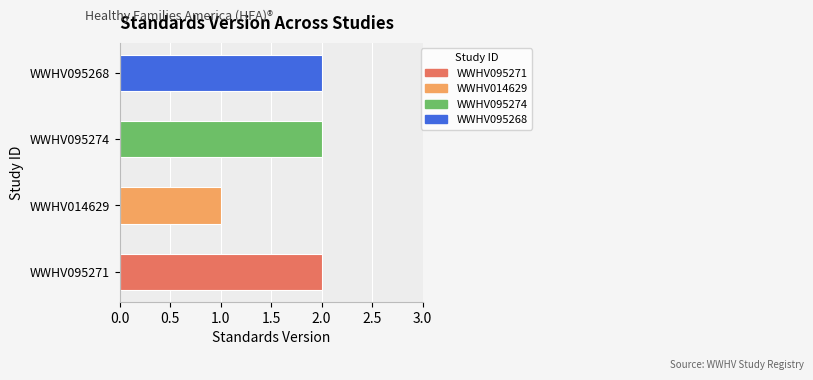

What is the ratio of the value at WWHV095271 to the value at WWHV095274?

1.0